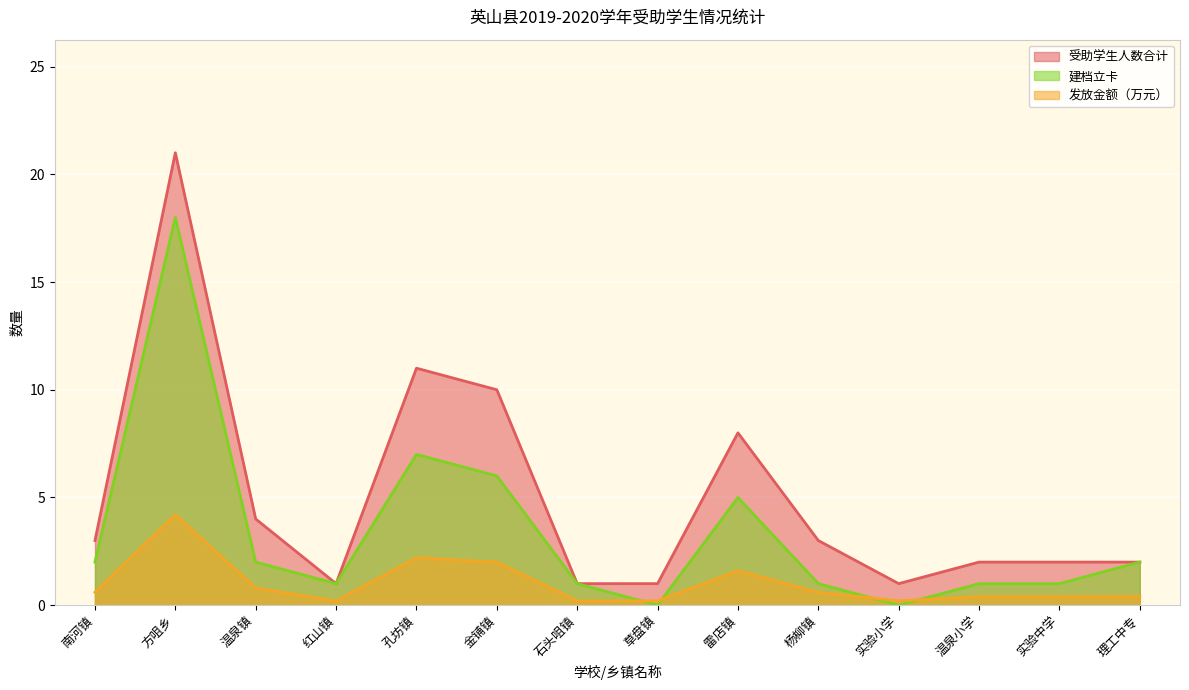

At which category is the sum across all series the highest?

方咀乡